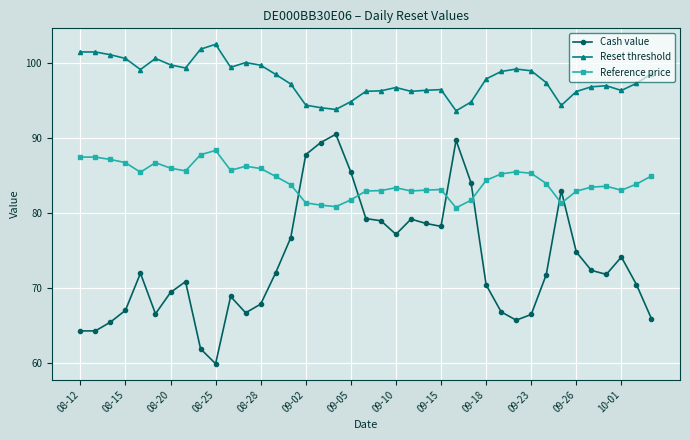

What is the maximum value for Reset threshold?

102.5